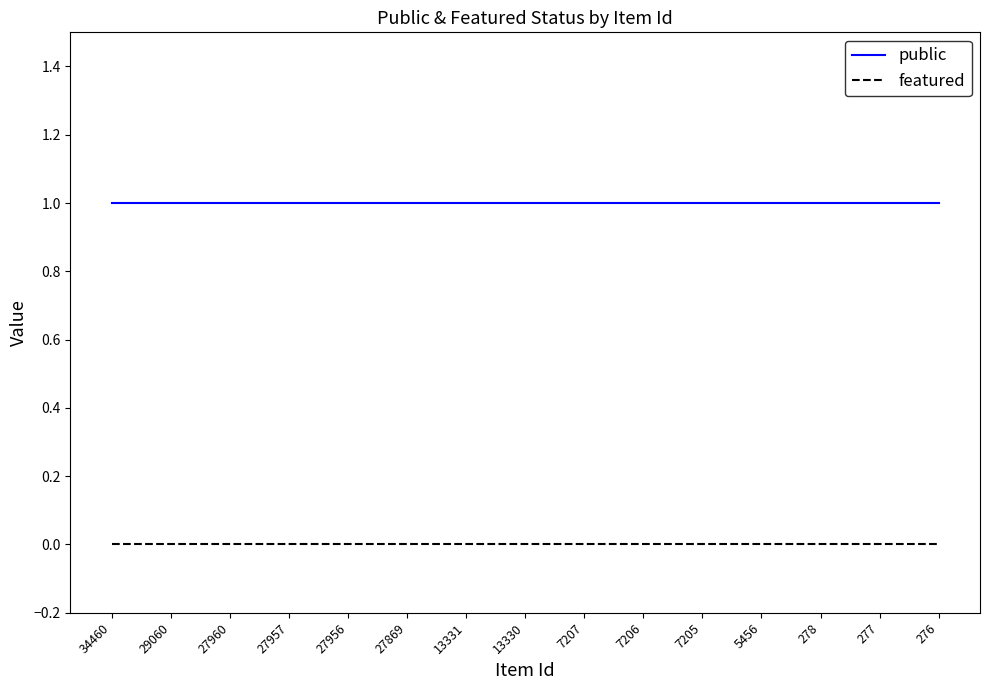

Is the value of public at 7207 greater than the value of featured at 27869?

Yes